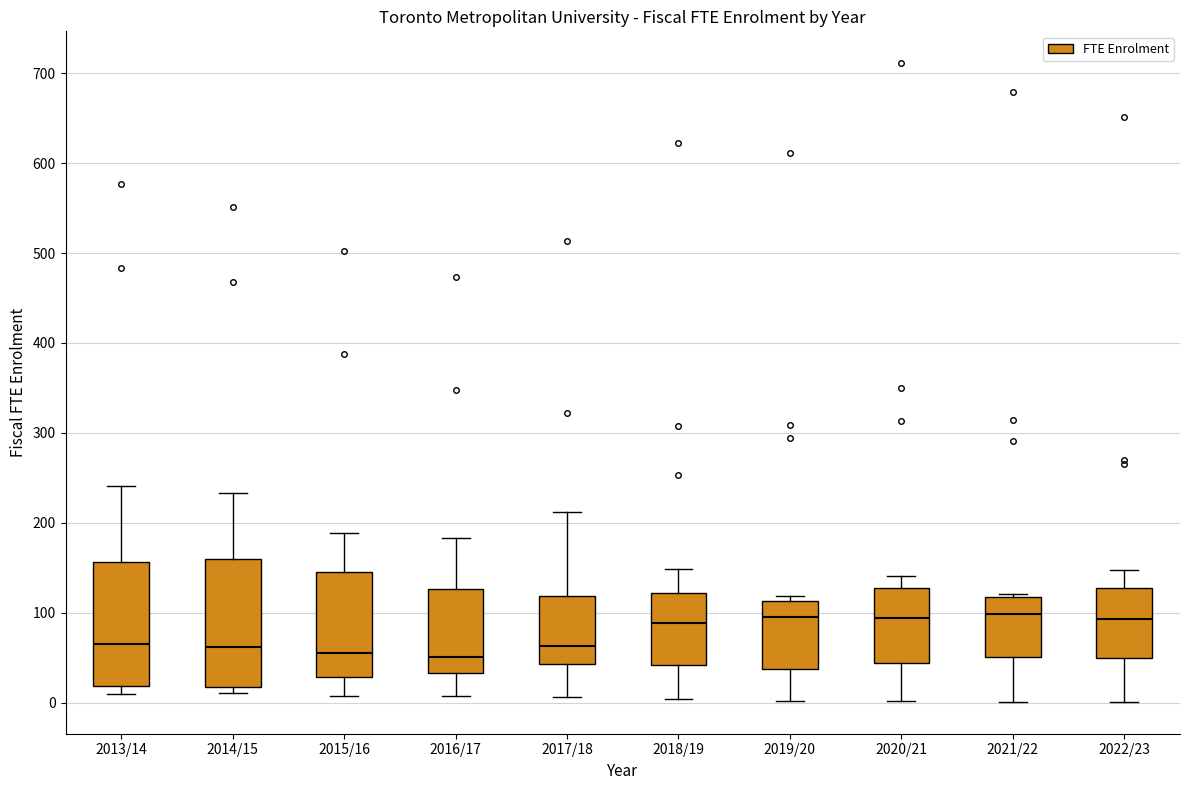

Where is the lower edge of the box for 2019/20 on the y-axis? The values are not printed on the chart, so give them approximately, as read against the axis.

40